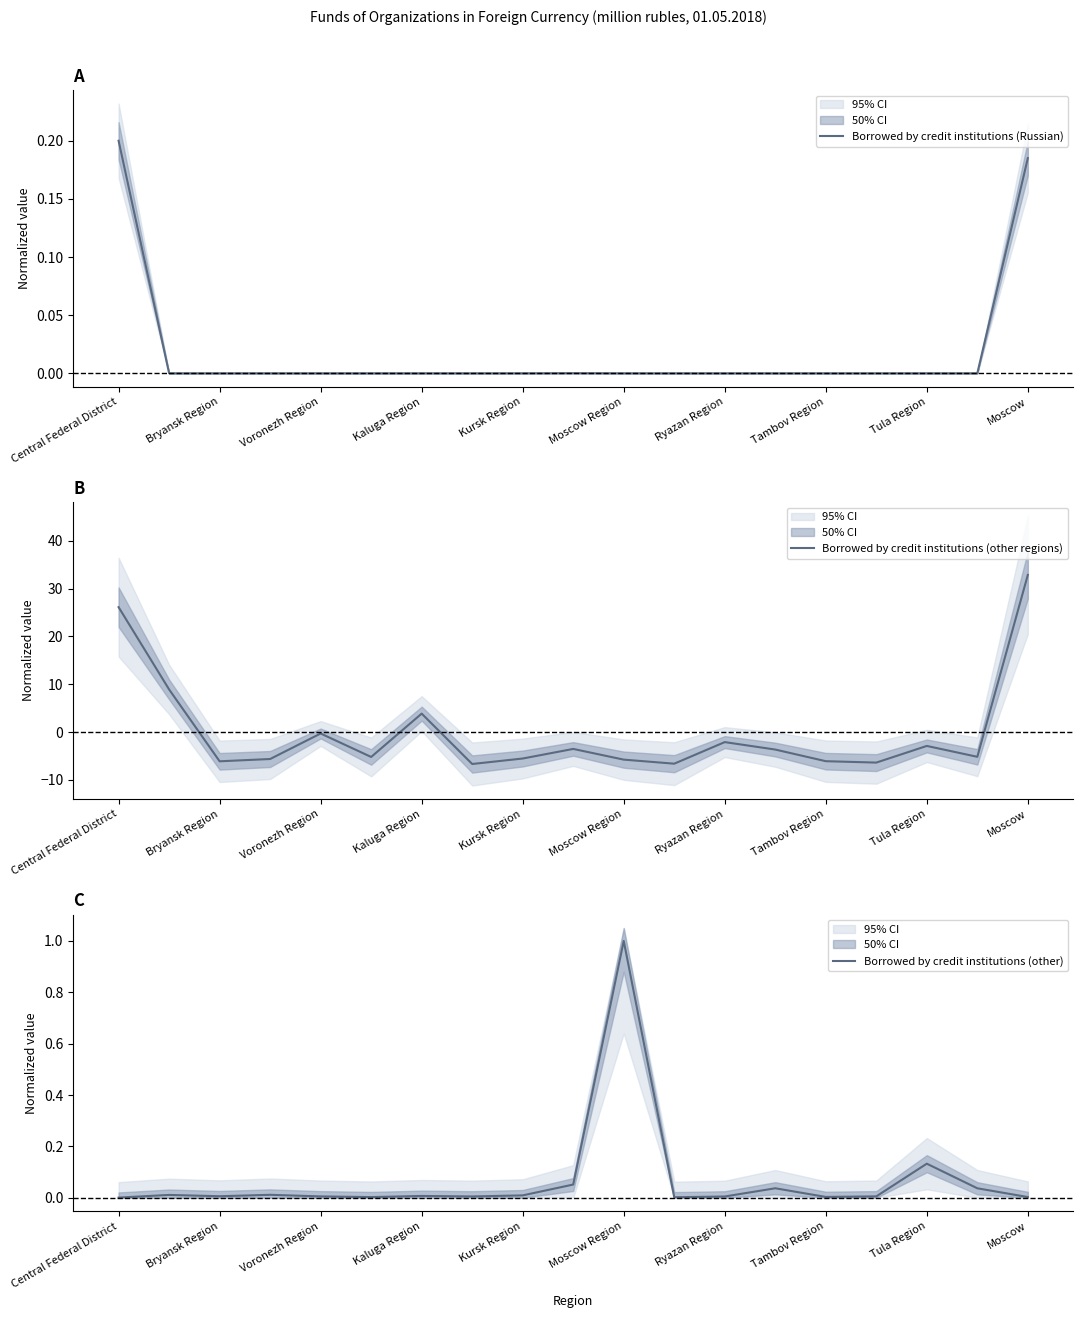

What is the maximum value for Borrowed by credit institutions (other)?

1.0